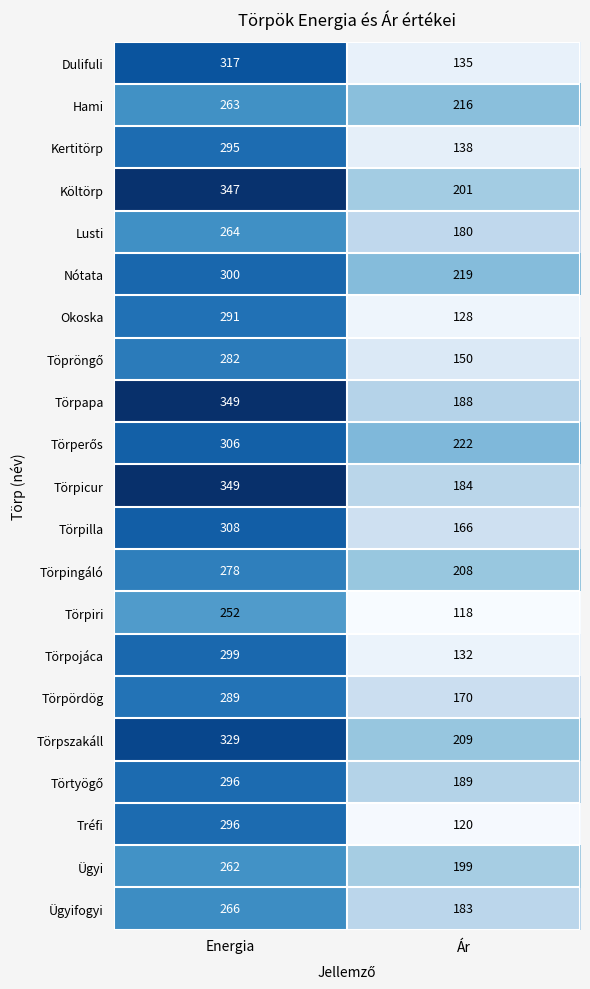

What is the sum of the Hami values at Energia and Ár?

479